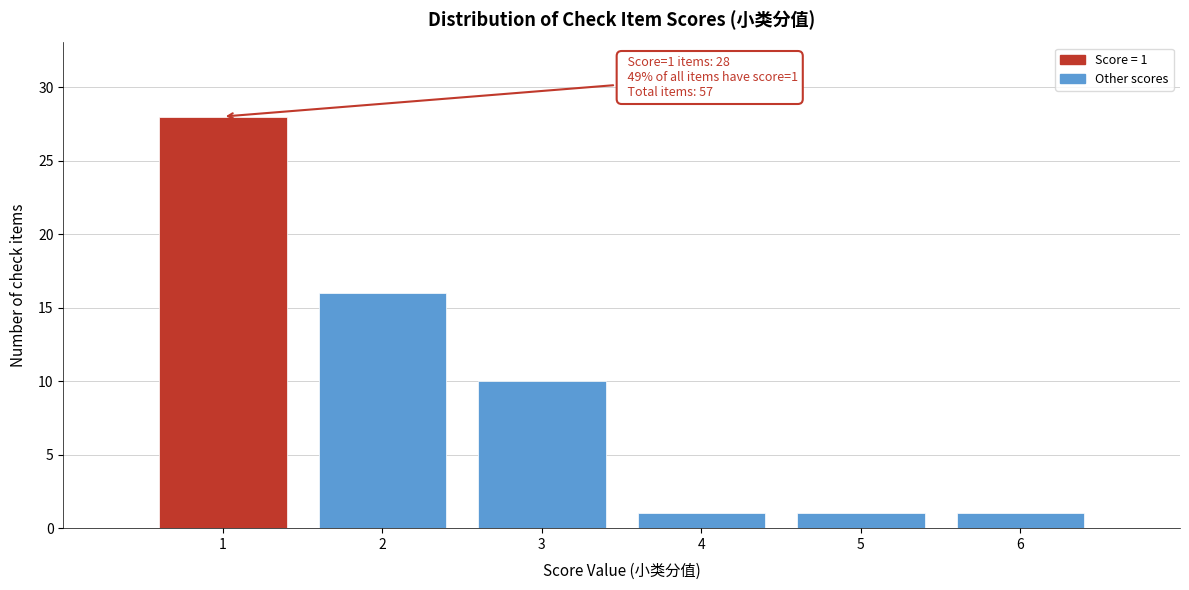

Which range on the x-axis has the tallest bar?

0.5 to 1.5